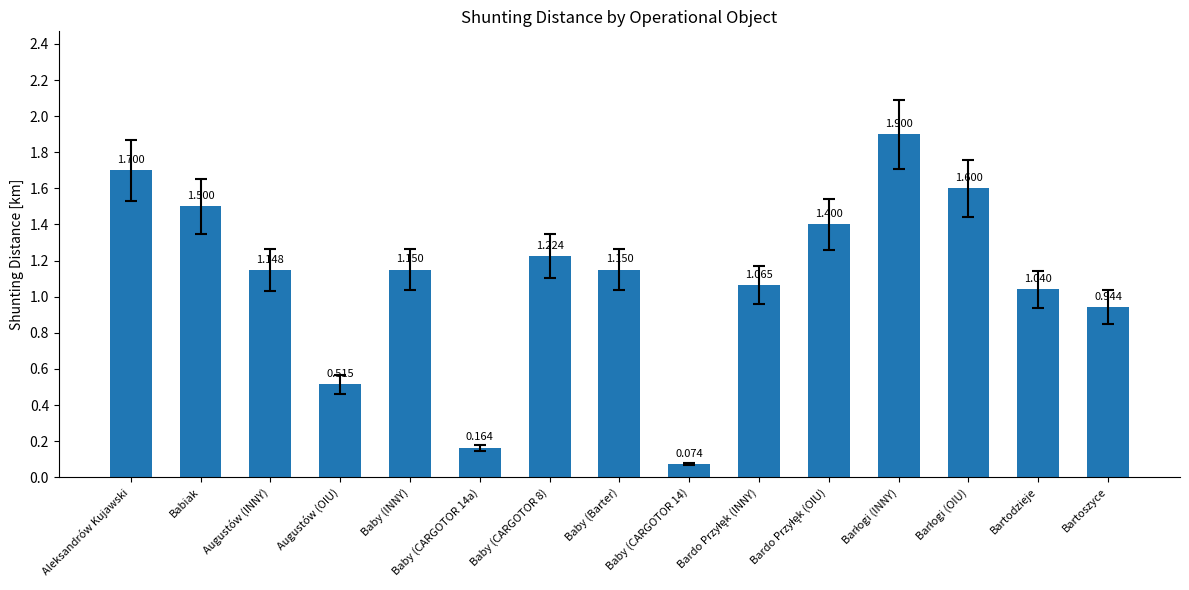

Between Babiak and Baby (INNY), which is larger?

Babiak